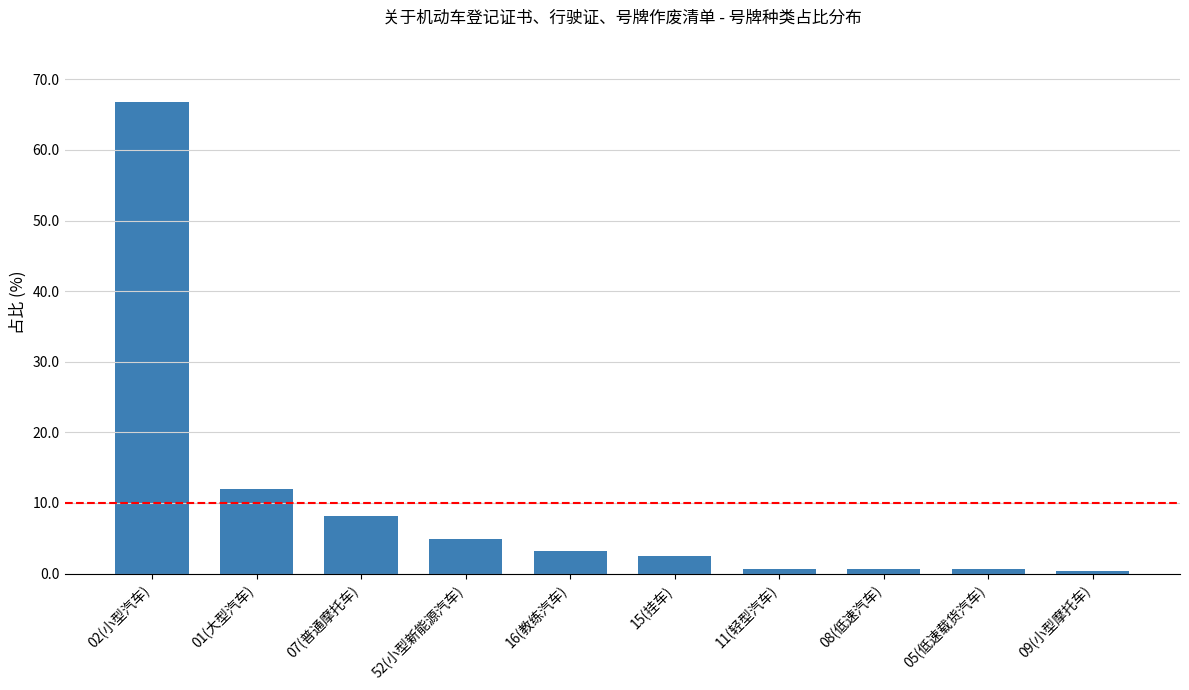

Reading right to left, what are all the values shown in this chart?

0.4	0.7	0.7	0.7	2.5	3.2	4.9	8.1	12.0	66.8